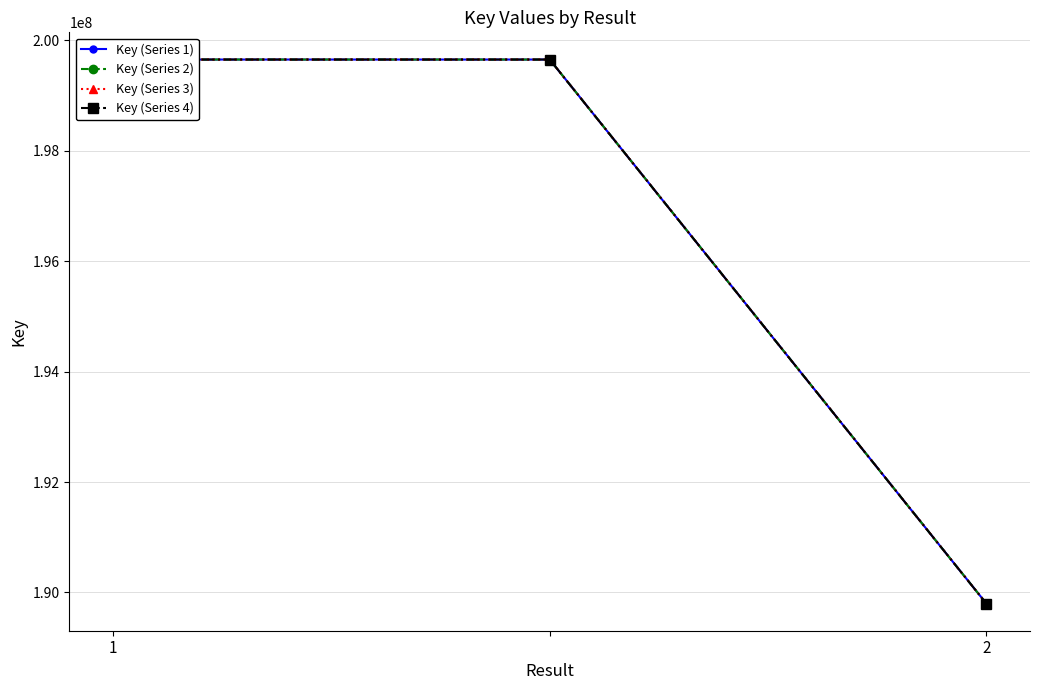

What is the lowest value of the Key (Series 4) series?

189800058